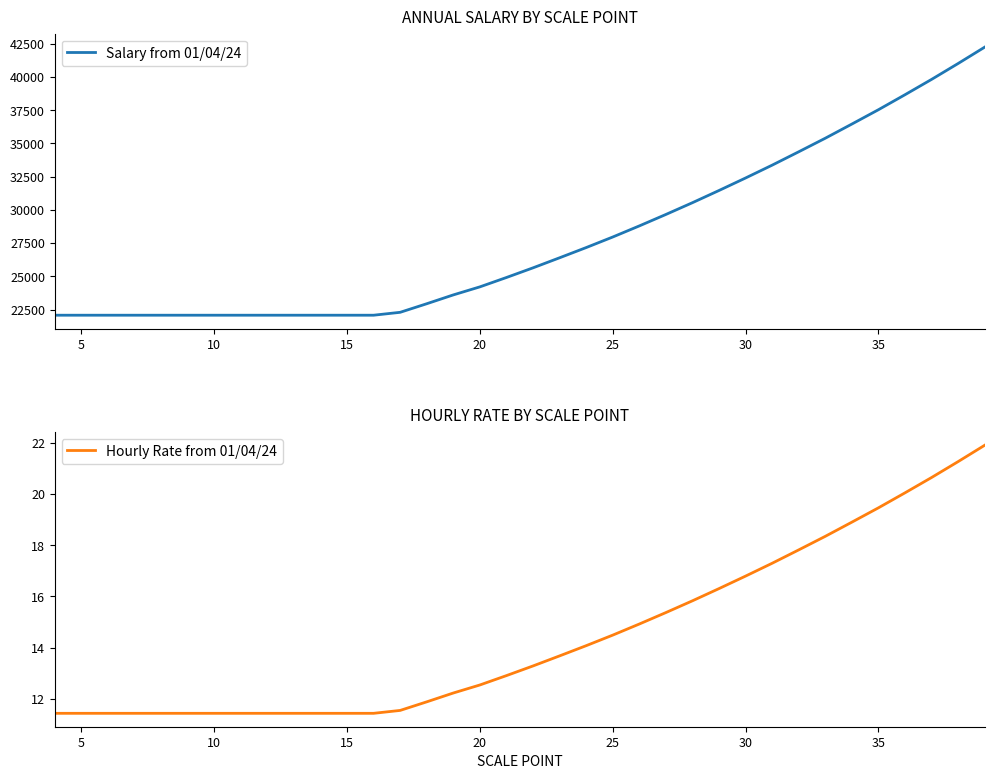

Which series has the largest total across all categories?

Salary from 01/04/24